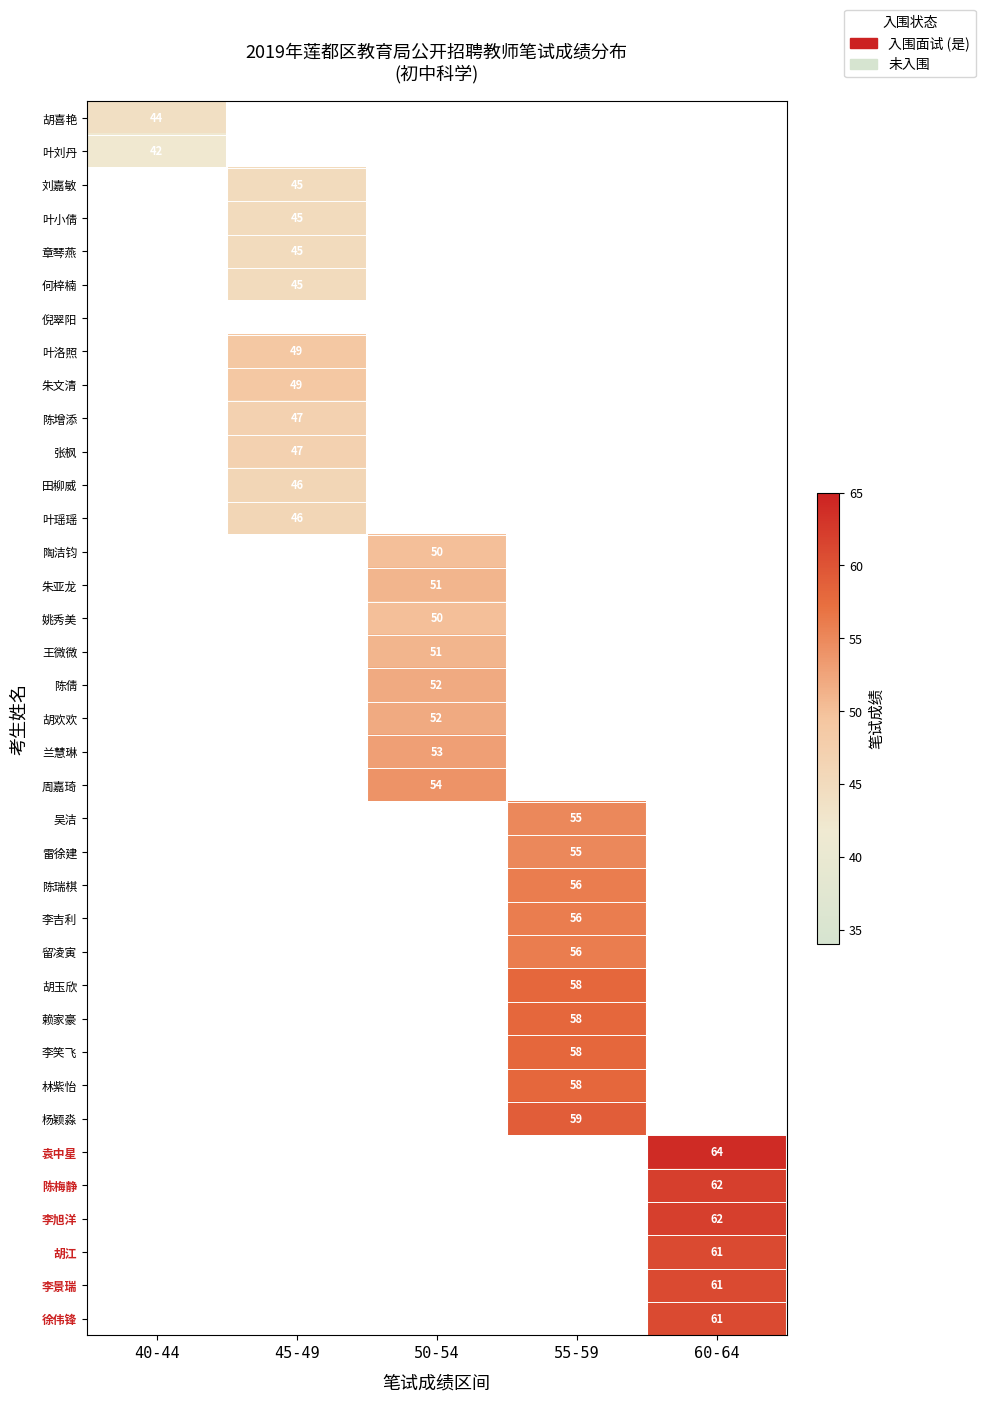

What is the minimum value shown in the chart?

42.0